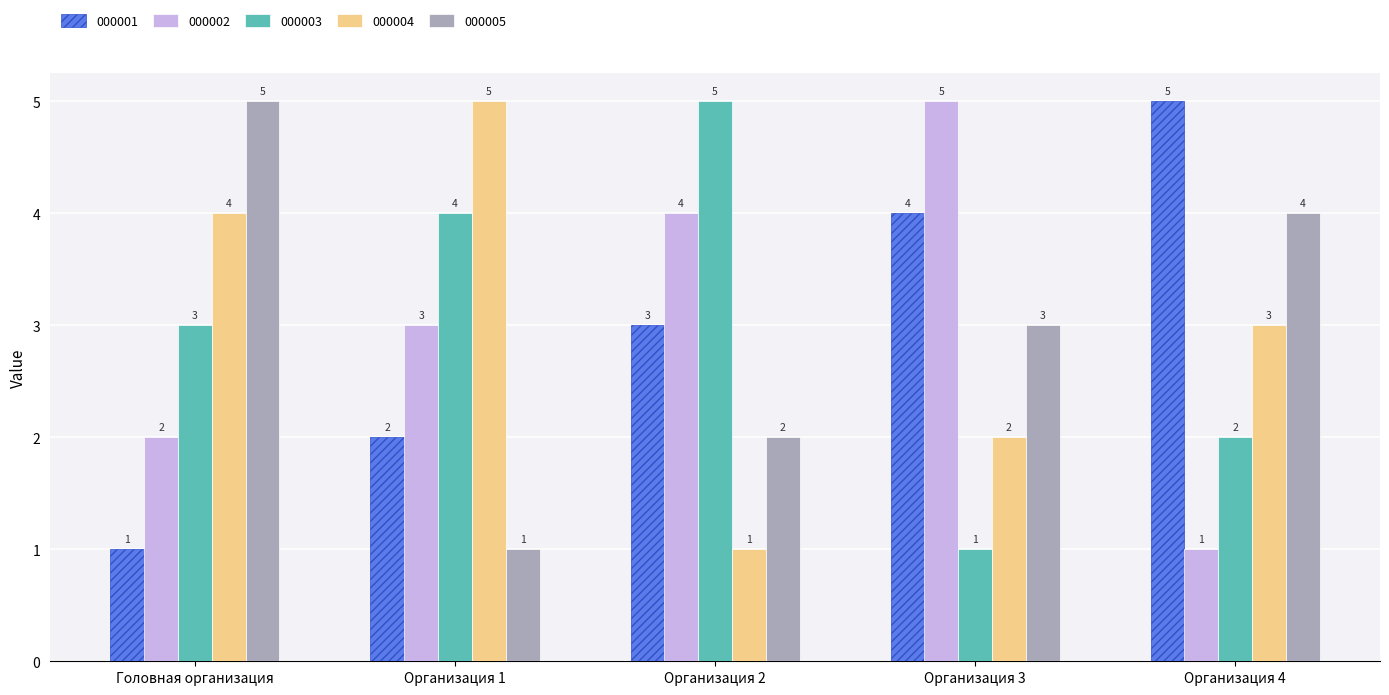

Rank the series at Организация 3 from highest to lowest value.

000002, 000001, 000005, 000004, 000003